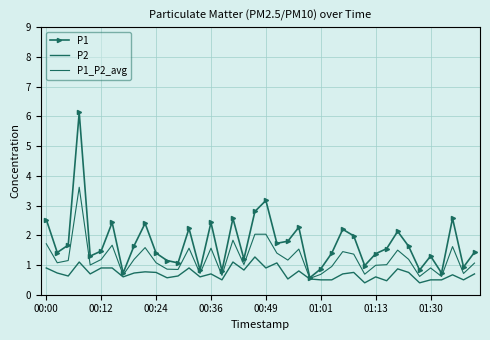

What are all the series names shown in the legend?

P1, P2, P1_P2_avg